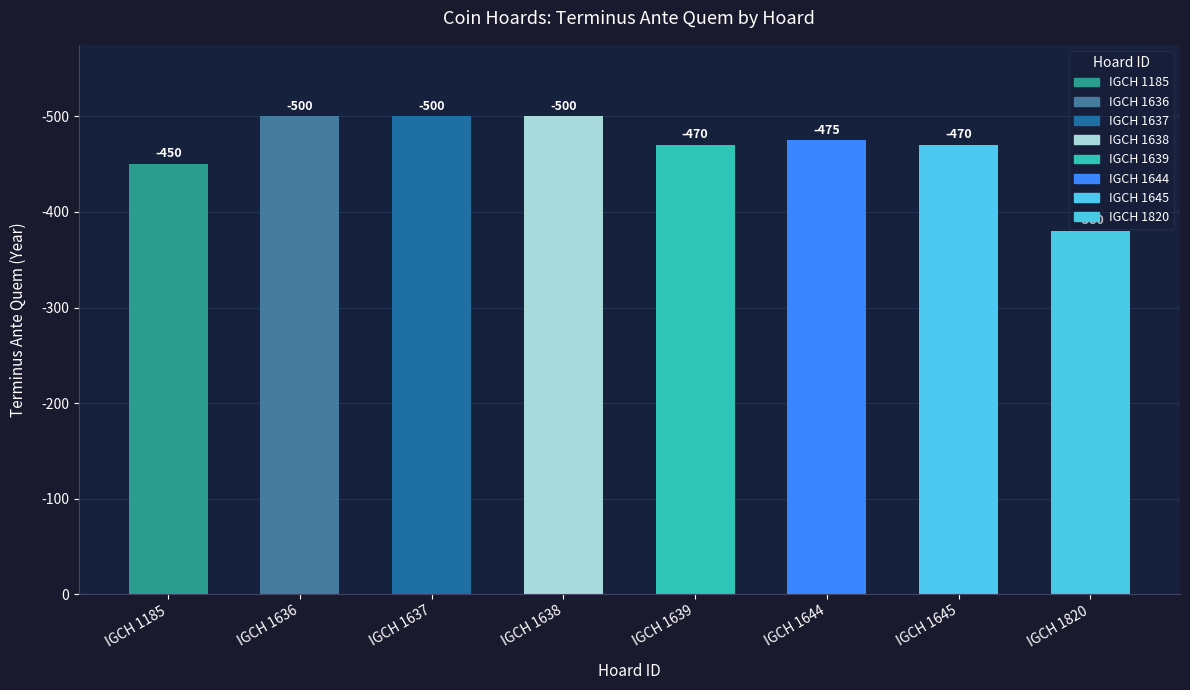

At which category does the chart reach its minimum across all series?

IGCH 1820